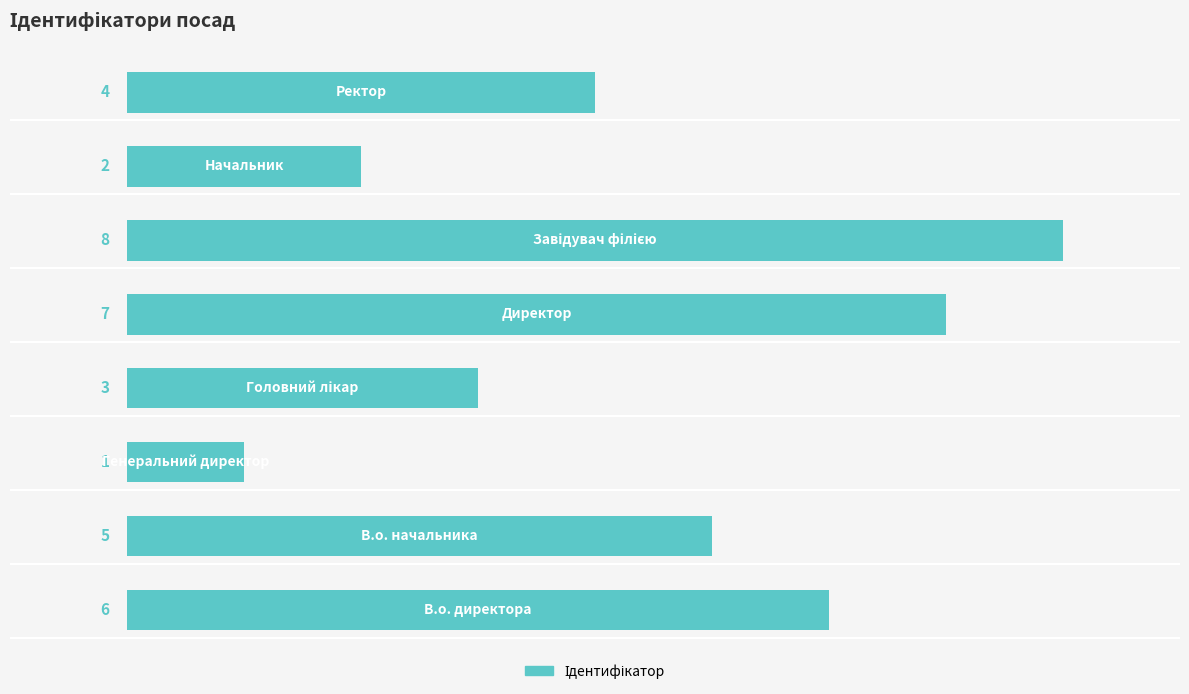

Does the chart contain any negative values?

No